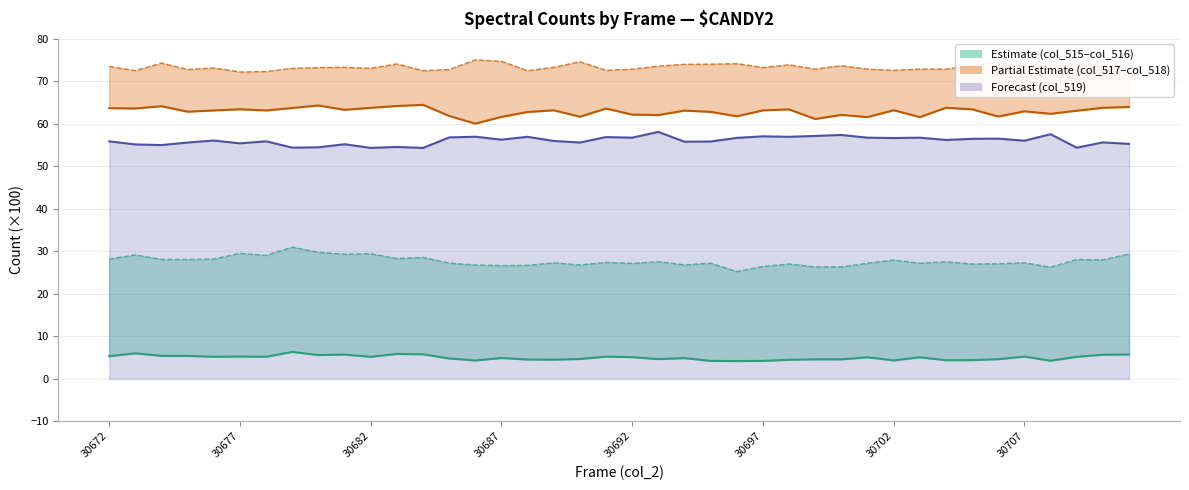

Is the value of col_518 at 19 greater than the value of col_516 at 13?

Yes